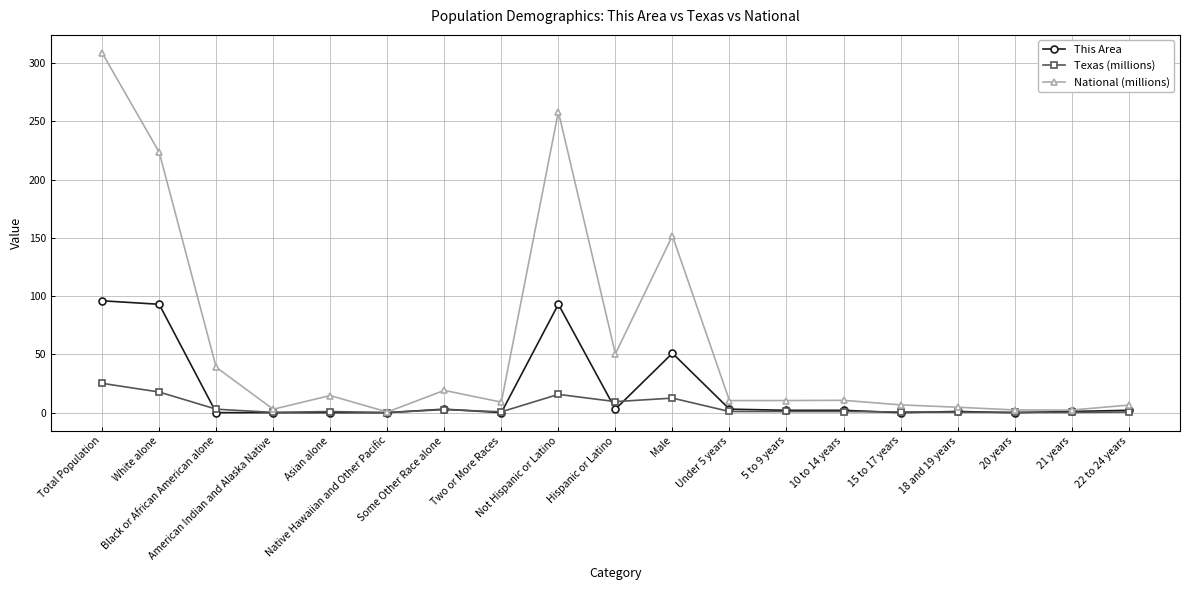

What is the value of the This Area point at the 13th from the left?

2.0